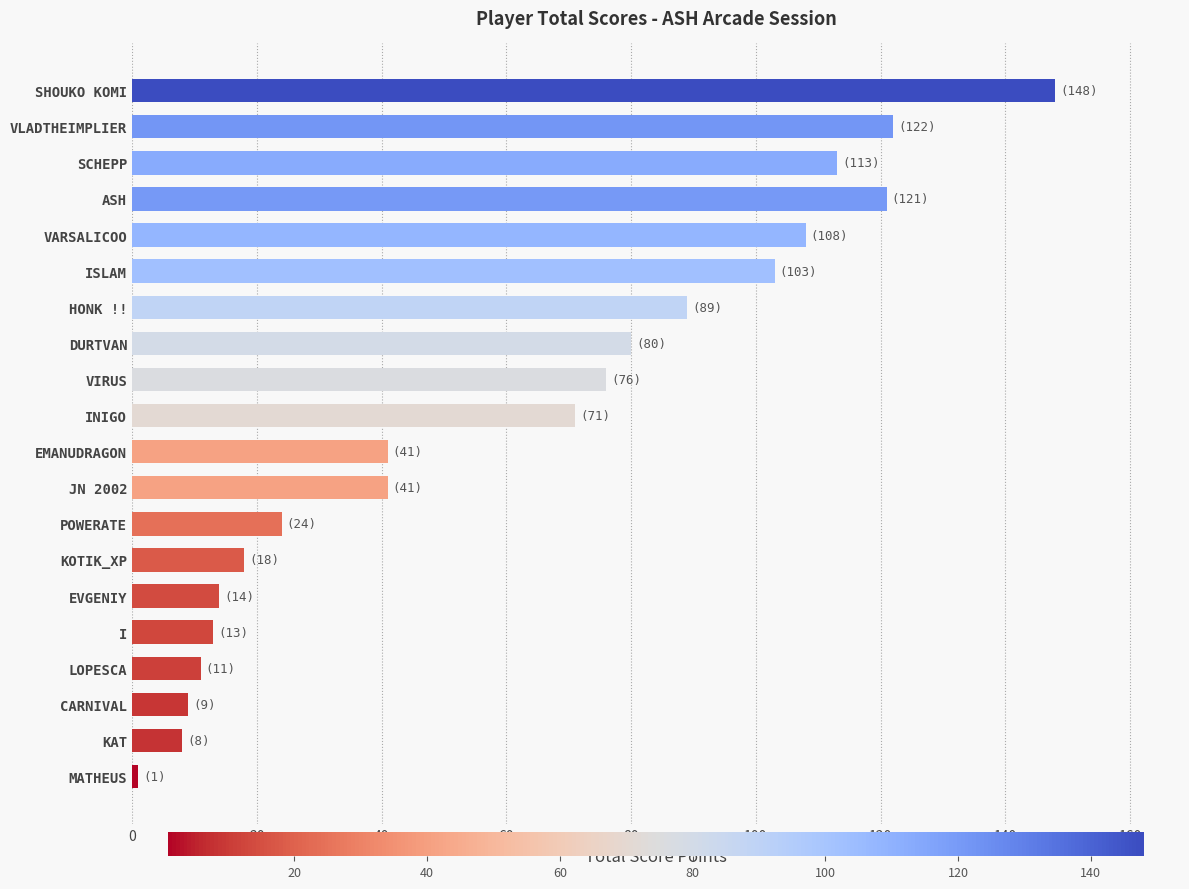

True or false: the data shows 196 at SCHEPP.

False